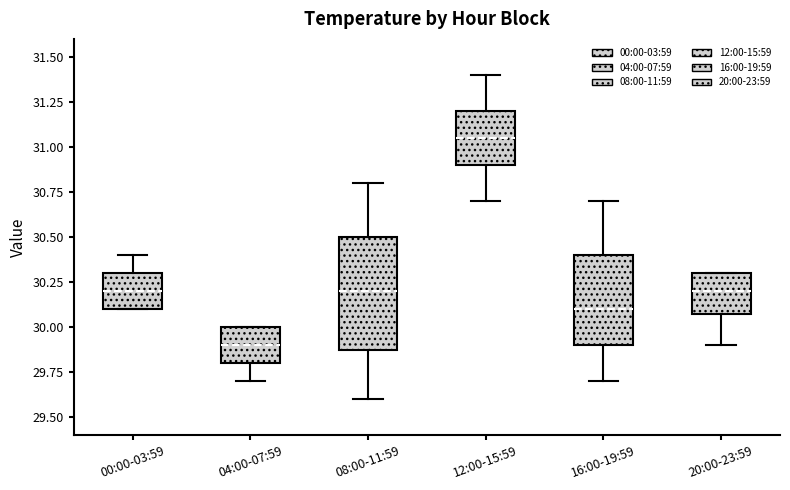

Reading left to right, read every box against the y-axis: the position of its median line, the range the box covers, and the ends of its whiskers. The values are not printed on the chart, so give them approximately, as read against the axis.

00:00-03:59: median 30.20, box 30.10 to 30.30, whiskers 30.10 to 30.40
04:00-07:59: median 29.90, box 29.80 to 30.00, whiskers 29.70 to 30.00
08:00-11:59: median 30.20, box 29.90 to 30.50, whiskers 29.60 to 30.80
12:00-15:59: median 31.05, box 30.90 to 31.20, whiskers 30.70 to 31.40
16:00-19:59: median 30.10, box 29.90 to 30.40, whiskers 29.70 to 30.70
20:00-23:59: median 30.20, box 30.10 to 30.30, whiskers 29.90 to 30.30